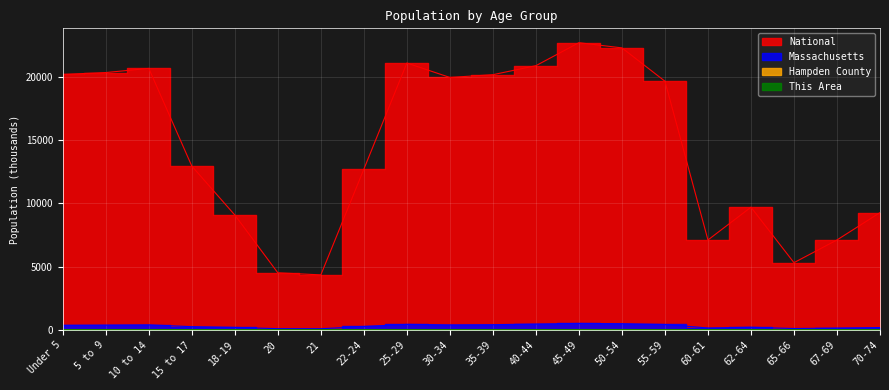

Reading right to left, transcribe all the data shown in this chart.

This Area: 70-74=0.0	67-69=0.0	65-66=0.0	62-64=0.0	60-61=0.0	55-59=0.1	50-54=0.1	45-49=0.1	40-44=0.1	35-39=0.1	30-34=0.1	25-29=0.2	22-24=0.1	21=0.0	20=0.0	18-19=0.1	15 to 17=0.0	10 to 14=0.0	5 to 9=0.1	Under 5=0.1
Hampden County: 70-74=13.4	67-69=10.6	65-66=8.0	62-64=15.2	60-61=10.8	55-59=30.7	50-54=34.8	45-49=34.8	40-44=31.2	35-39=27.2	30-34=26.0	25-29=28.2	22-24=18.3	21=7.2	20=7.7	18-19=15.7	15 to 17=21.2	10 to 14=31.7	5 to 9=29.2	Under 5=27.7
Massachusetts: 70-74=192.0	67-69=149.7	65-66=114.8	62-64=214.0	60-61=156.6	55-59=432.8	50-54=497.0	45-49=515.4	40-44=469.0	35-39=418.2	30-34=403.6	25-29=441.5	22-24=278.0	21=96.4	20=101.2	18-19=202.2	15 to 17=260.5	10 to 14=405.6	5 to 9=385.7	Under 5=367.1
National: 70-74=9278.2	67-69=7115.4	65-66=5319.9	62-64=9704.2	60-61=7113.7	55-59=19664.8	50-54=22298.1	45-49=22708.6	40-44=20891.0	35-39=20179.6	30-34=19962.1	25-29=21101.8	22-24=12712.6	21=4354.3	20=4519.1	18-19=9086.1	15 to 17=12954.3	10 to 14=20677.2	5 to 9=20348.7	Under 5=20201.4